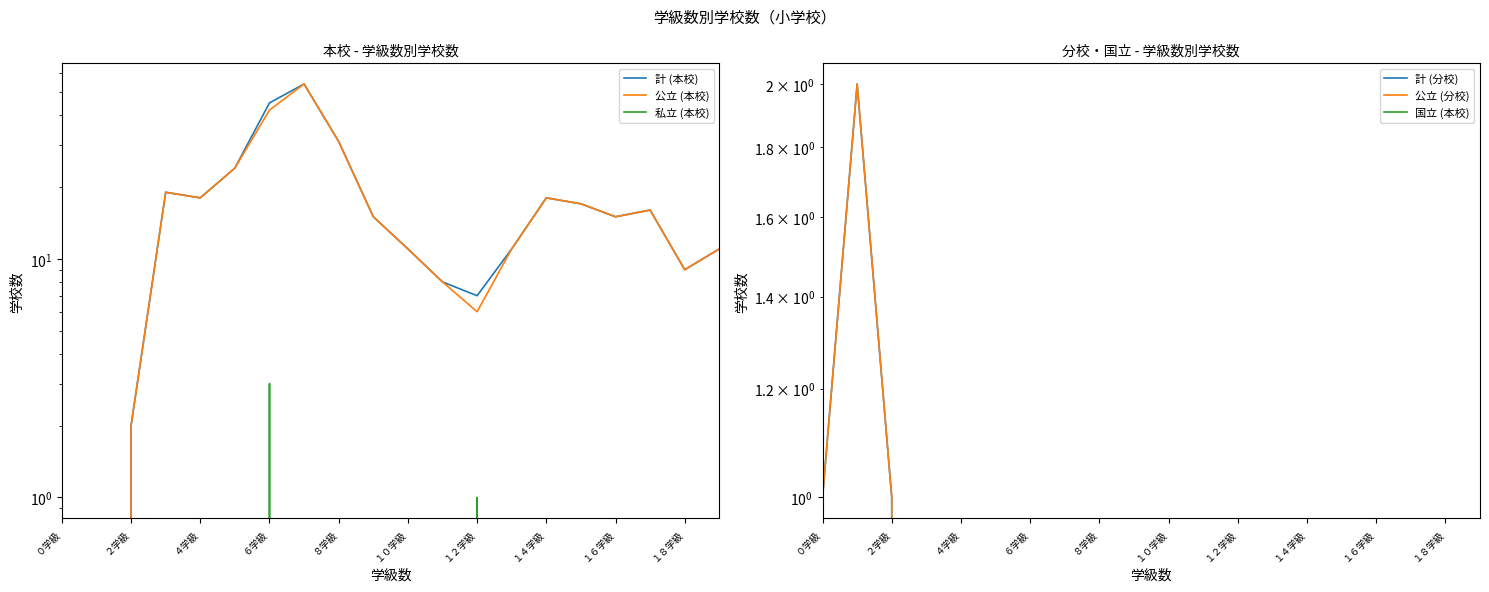

Between ２学級 and １２学級, which is larger?

１２学級